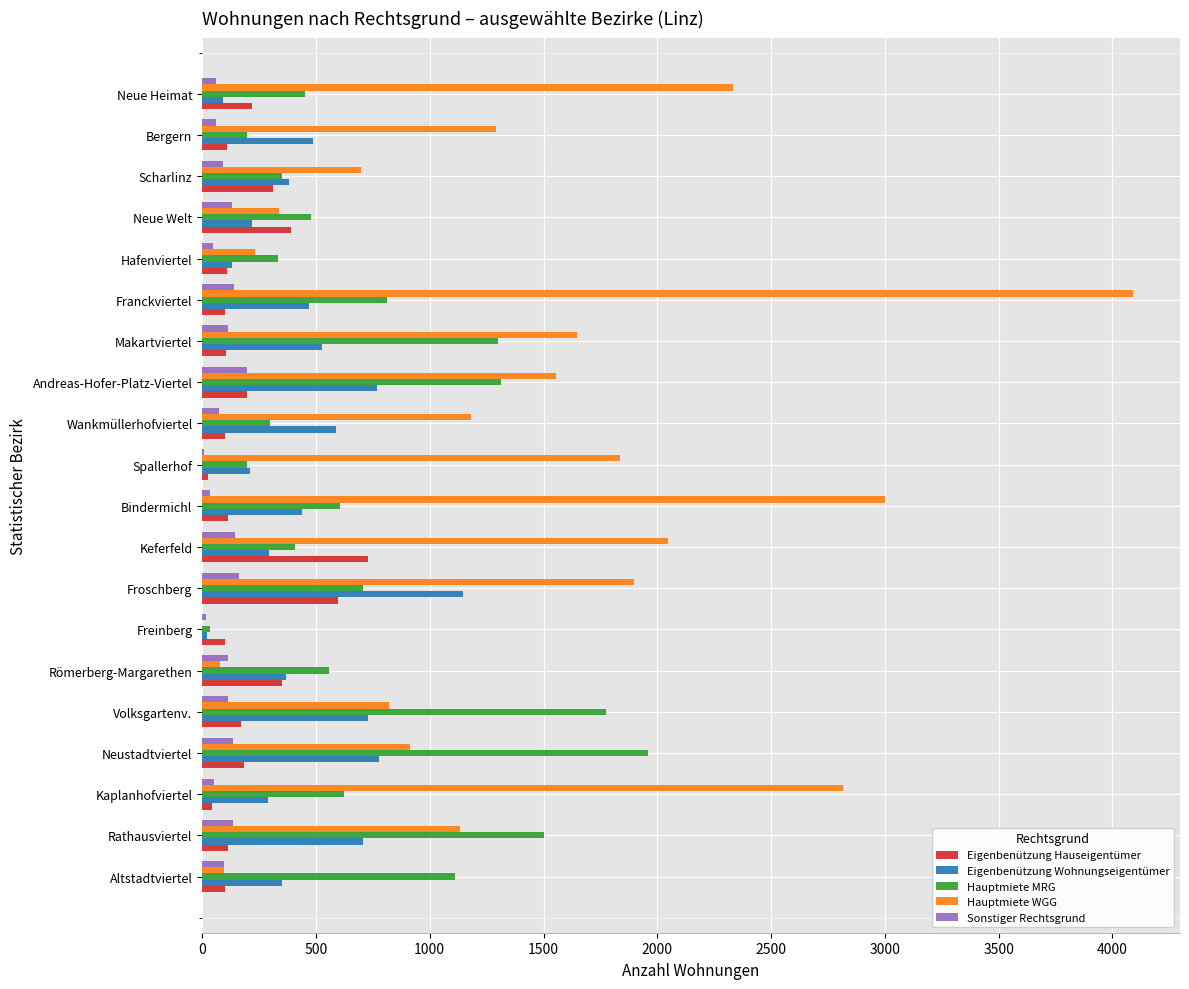

Which series has the largest total across all categories?

Hauptmiete WGG